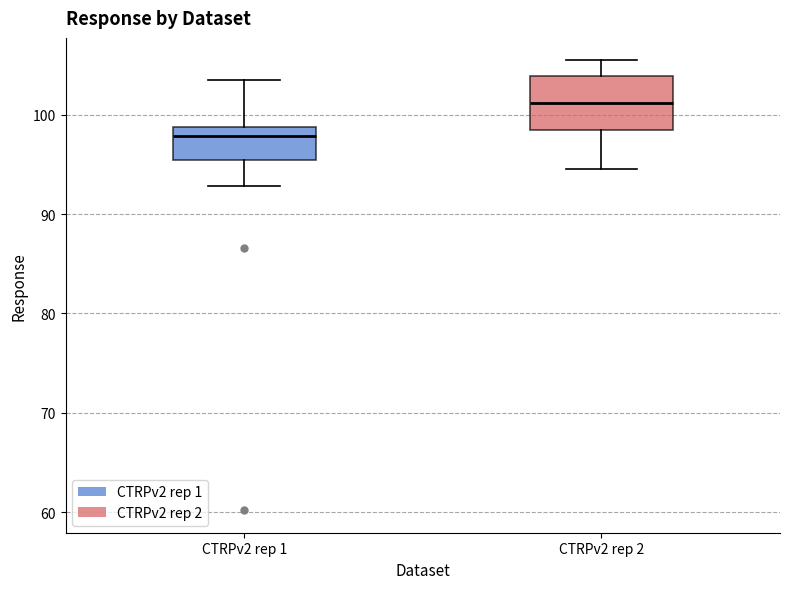

Where does the lower whisker of the box for CTRPv2 rep 1 end on the y-axis? The values are not printed on the chart, so give them approximately, as read against the axis.

93